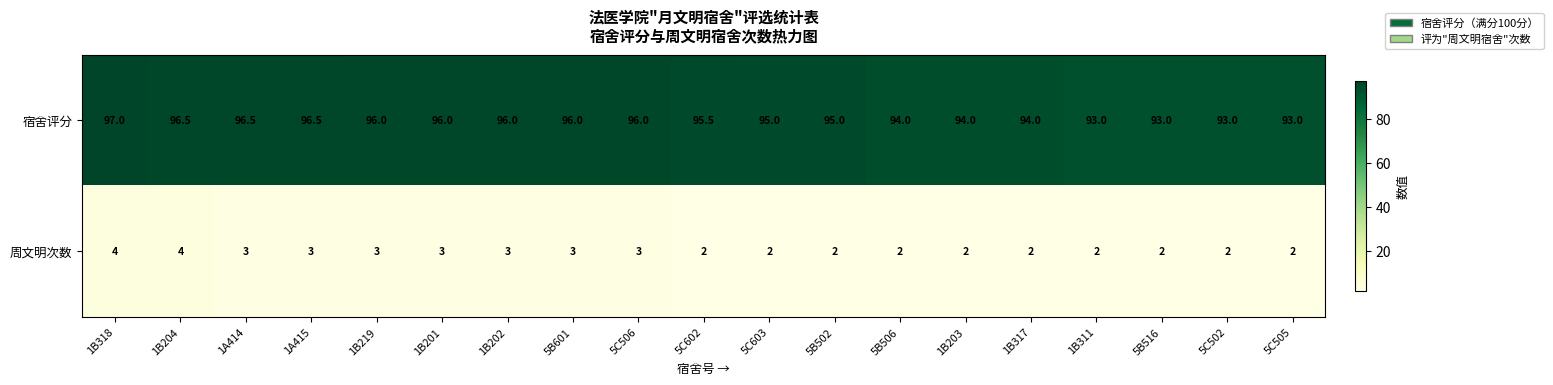

At which label does 宿舍评分 first exceed 95?

1B318